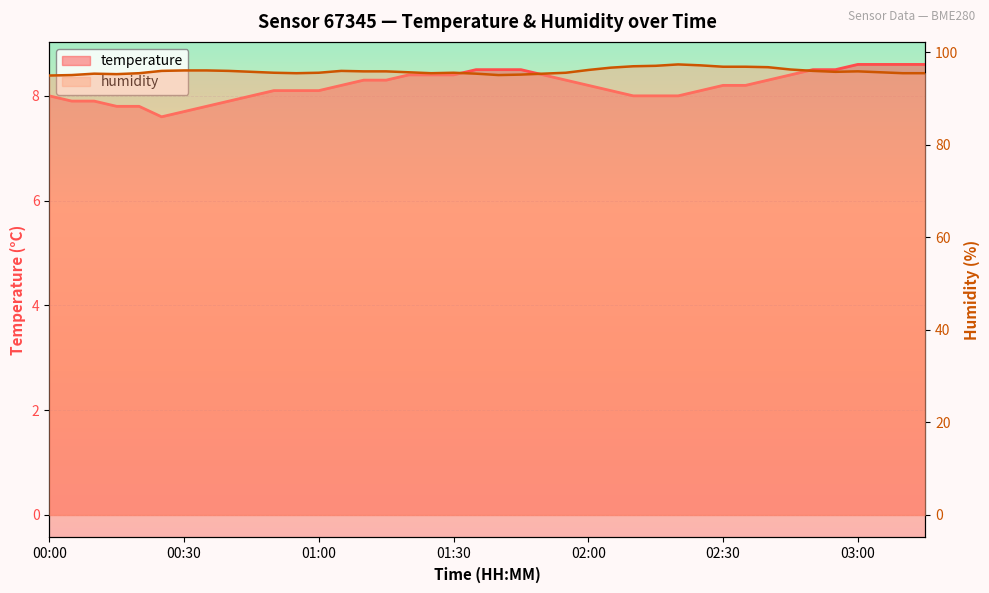

Where is the first local minimum for temperature?

00:25